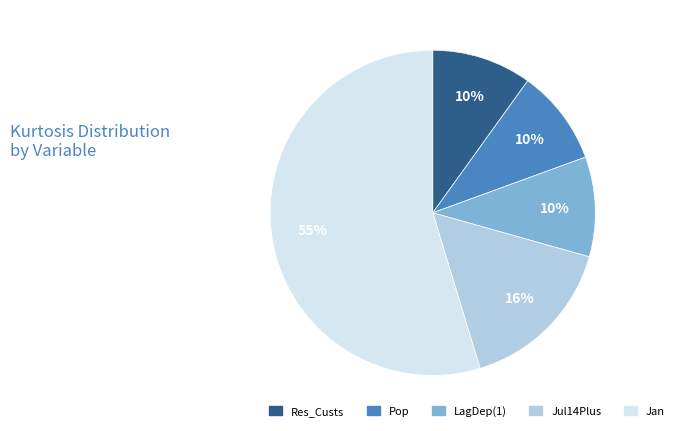

Combined, do LagDep(1) and Jan account for over 50%?

Yes